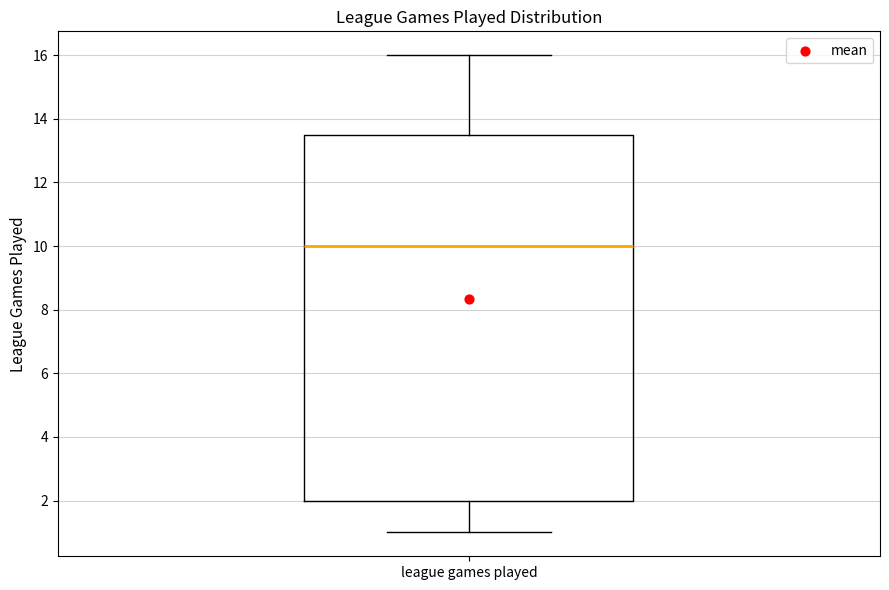

Read this box plot against the y-axis: the position of the median line, the range covered by the box, and the ends of both whiskers. The values are not printed on the chart, so give them approximately, as read against the axis.

median 10.0, box 2.0 to 13.6, whiskers 1.0 to 16.0